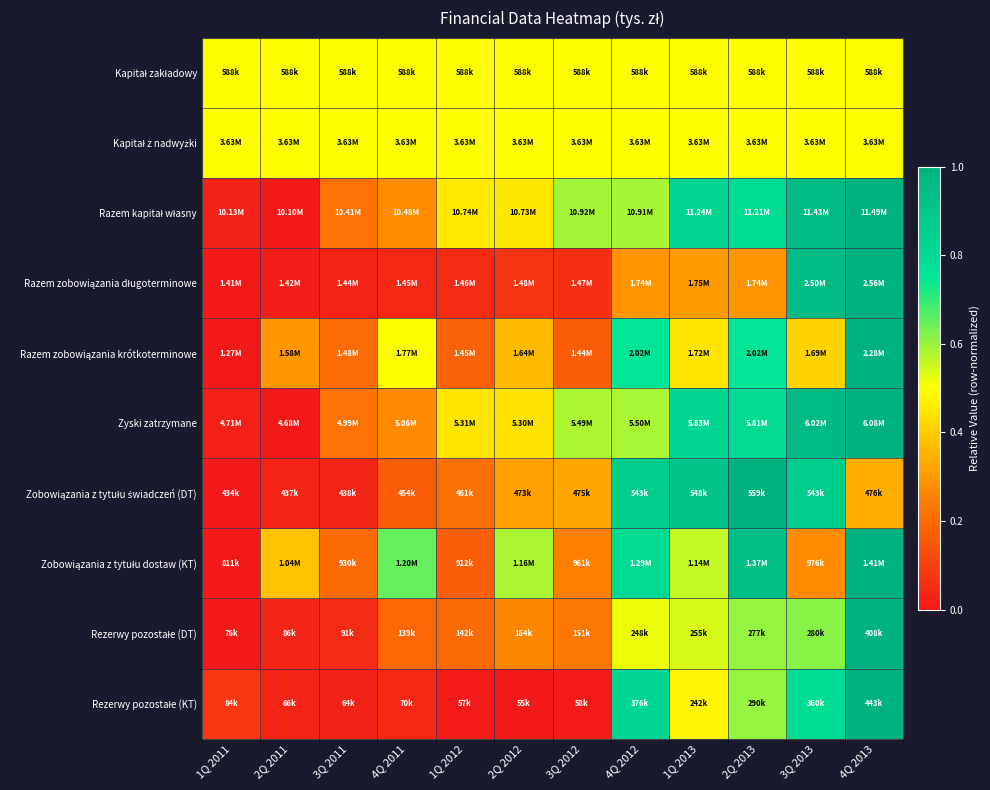

Which series changed the most between 3Q 2012 and 3Q 2013?

Razem zobowiązania długoterminowe